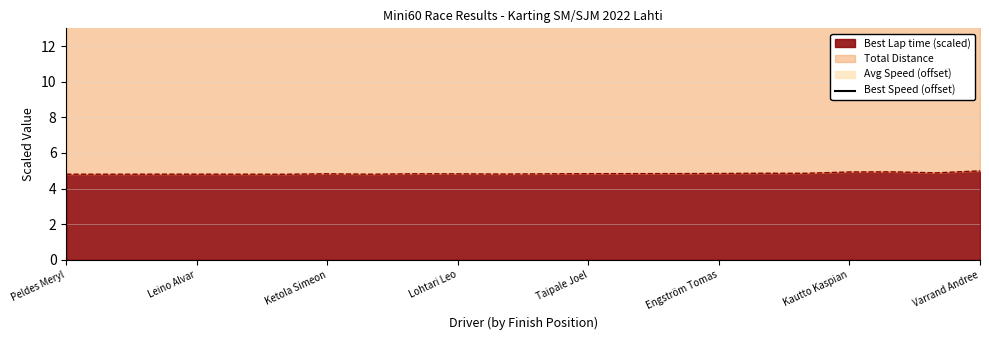

Read the value at 8.

24.3